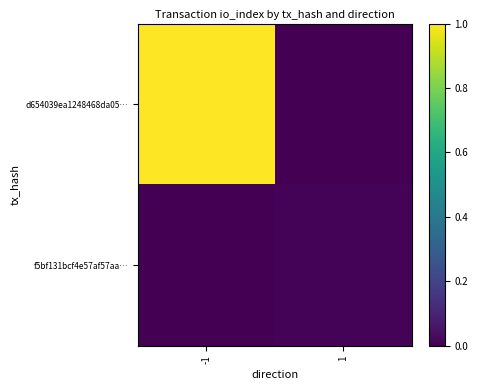

Between 1 and -1, which is larger?

-1